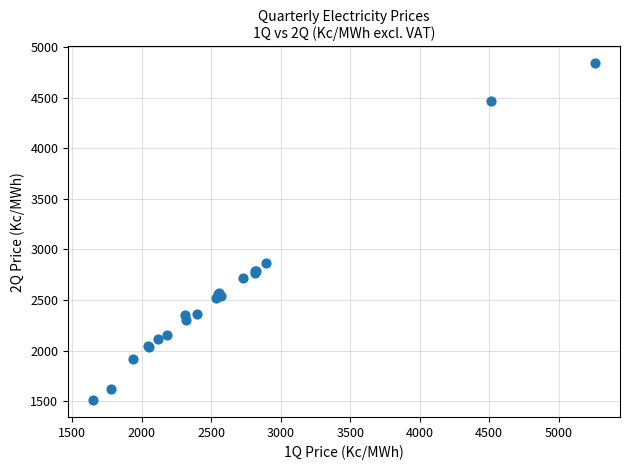

What Y value in the scatter plot is closest to 3174?

2869.7